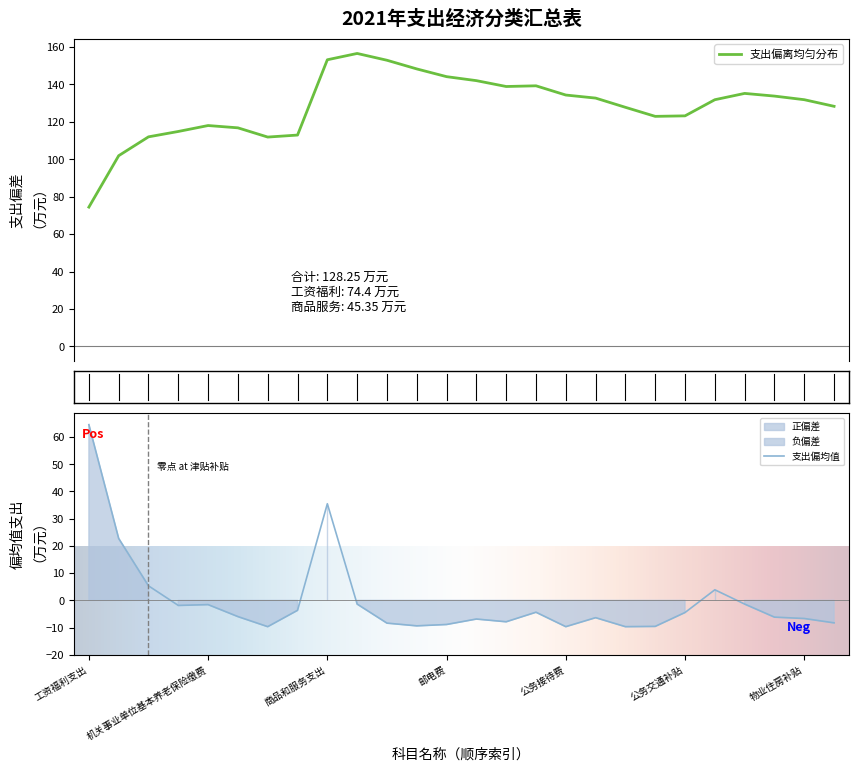

Rank the categories by value from highest to lowest.

工资福利支出, 商品和服务支出, 基本工资, 津贴补贴, 其他商品和服务支出, 办公费, 对个人和家庭的补助, 机关事业单位基本养老保险缴费, 奖金, 住房公积金, 培训费, 公务交通补贴, 行政单位医疗, 退休费, 劳务费, 物业住房补贴, 差旅费, 会议费, 生活补助, 印刷费, 邮电费, 电费, 其他交通费用, 其他社会保障缴费, 公务接待费, 公务用车运行维护费